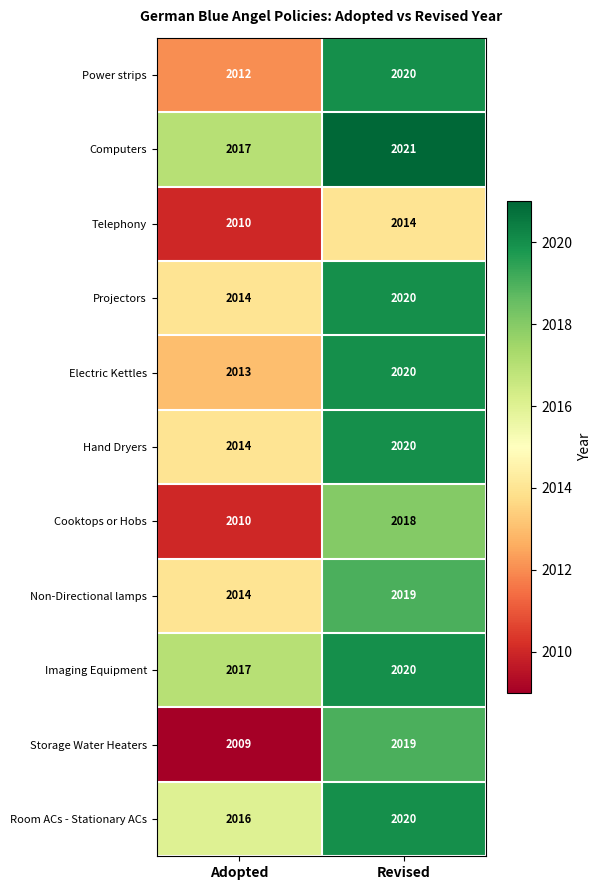

At how many categories does at least one series exceed 2012?

2